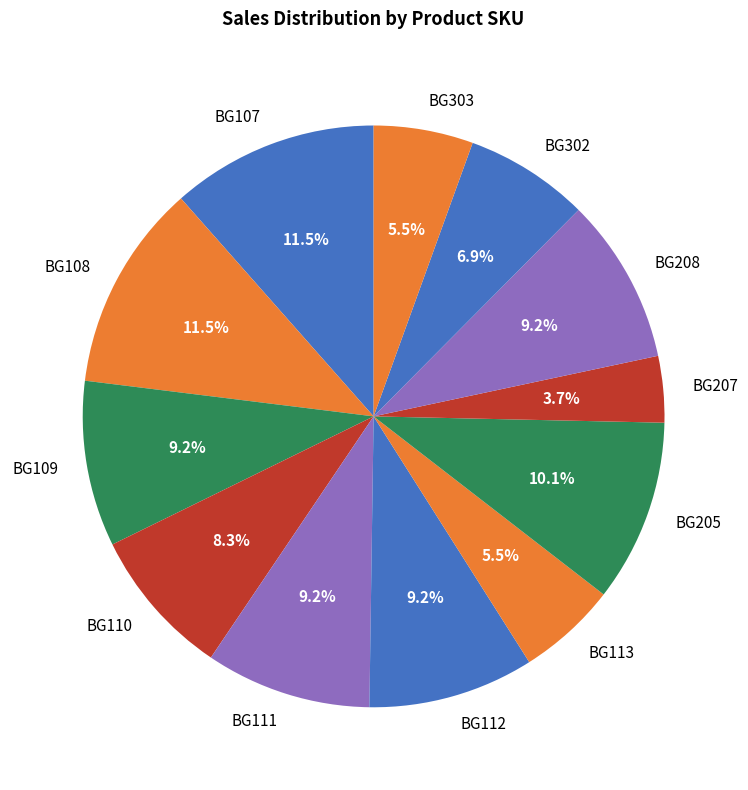

Approximately how many times larger is the value at BG111 compared to BG207?

2.5